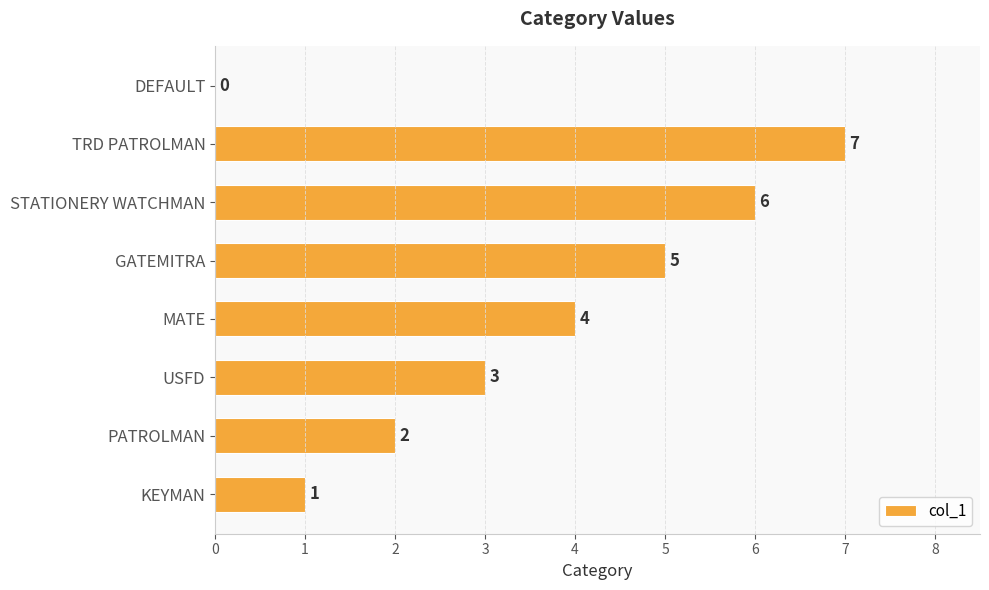

True or false: the data shows 6 at STATIONERY WATCHMAN.

True